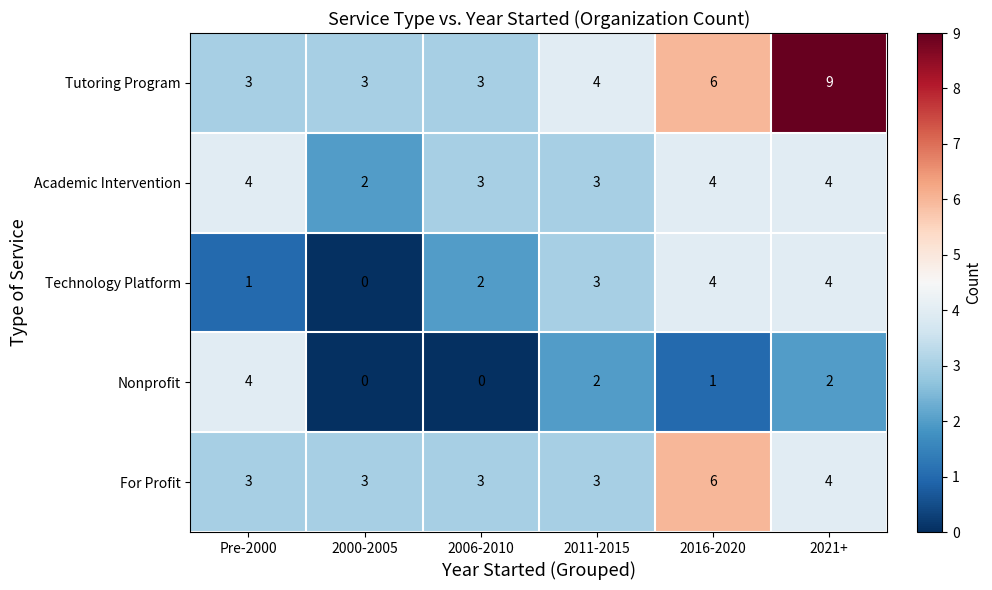

What is the difference between the maximum and minimum values in the Tutoring Program series?

6